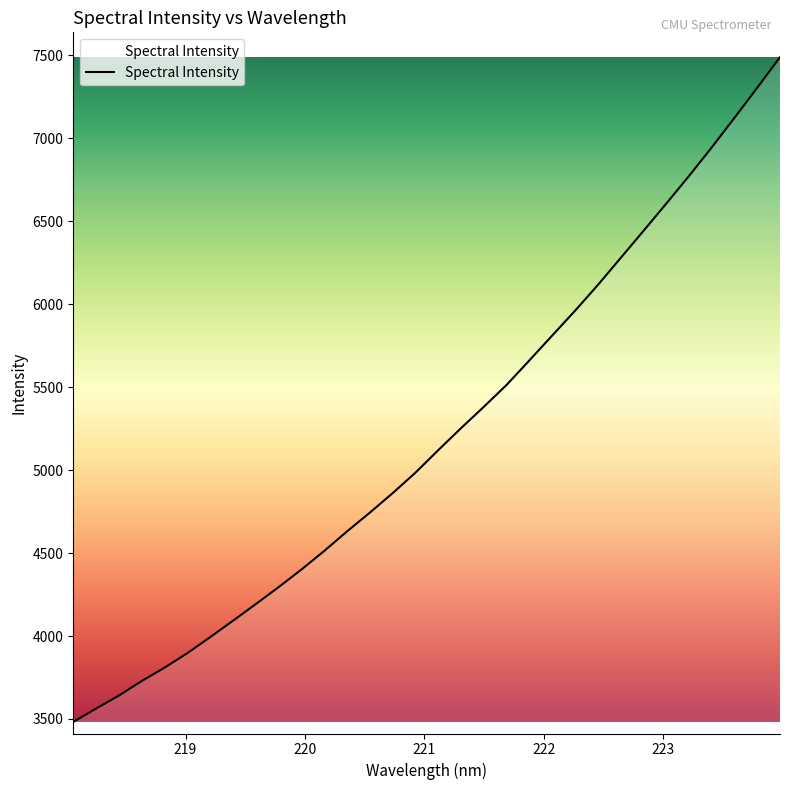

How many lines are shown in the chart?

1